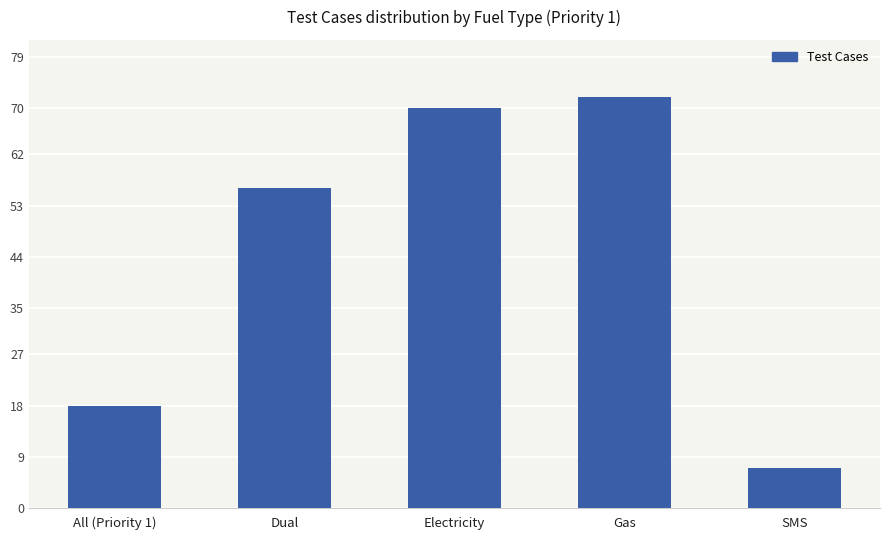

What is the label of the 1st bar from the left?

All (Priority 1)